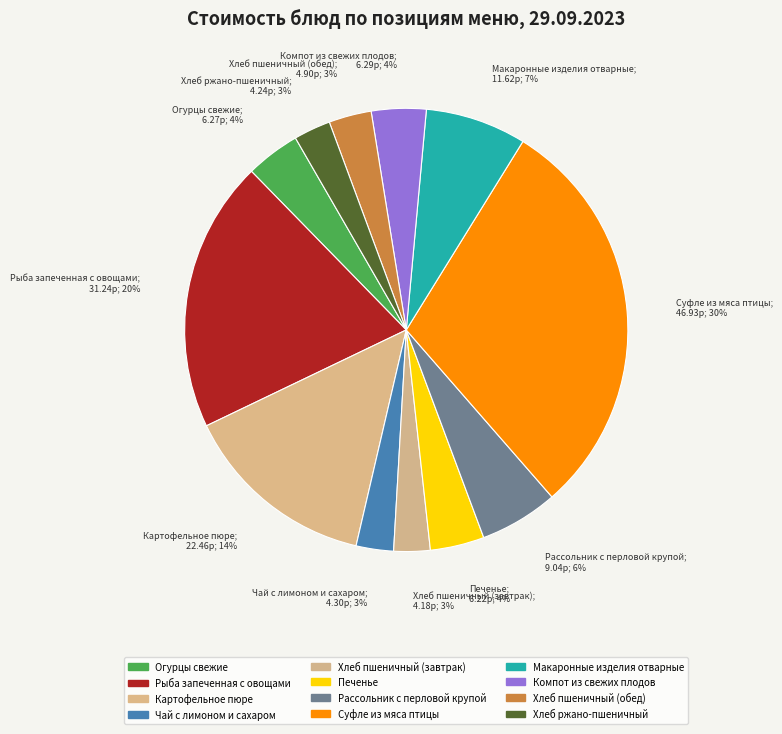

Is it true that Рыба запеченная с овощами is 15% of the pie?

False